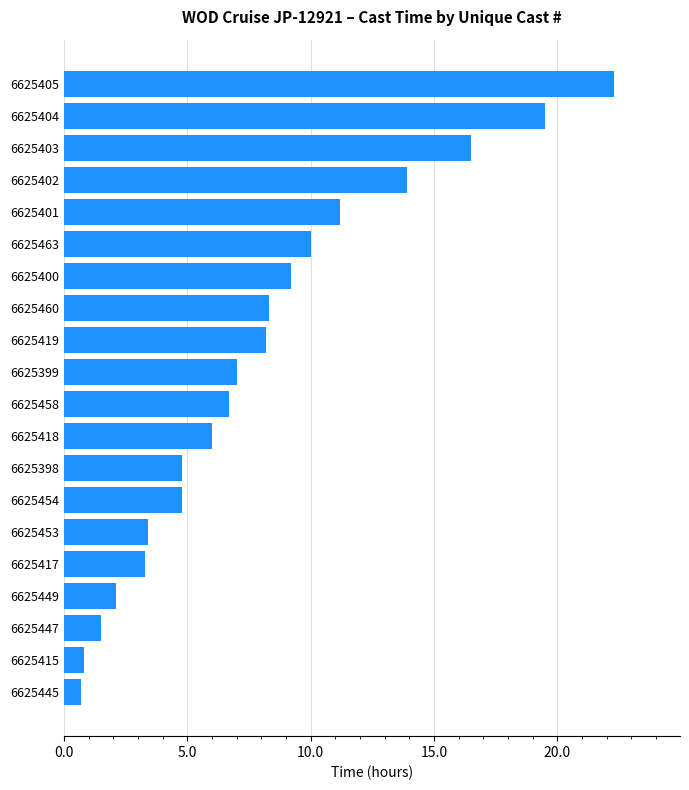

True or false: the data shows 3.3 at 6625417.

True